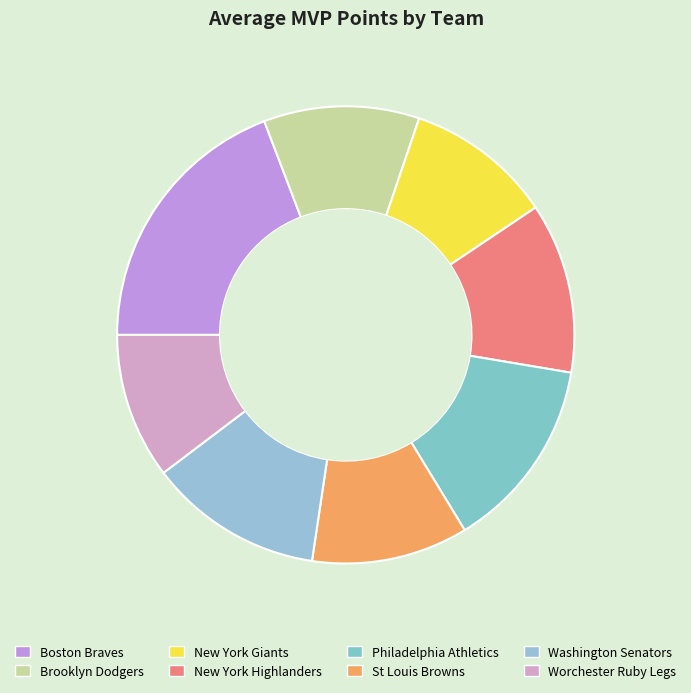

Count the number of slices in the pie.

8